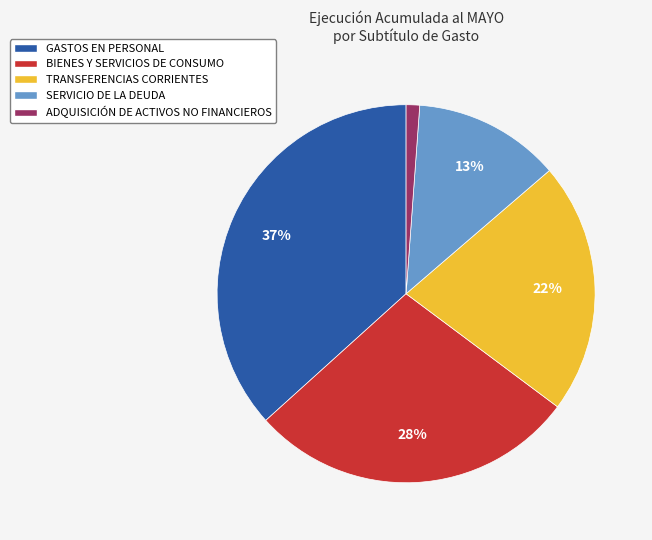

What is the largest slice in the pie chart?

GASTOS EN PERSONAL